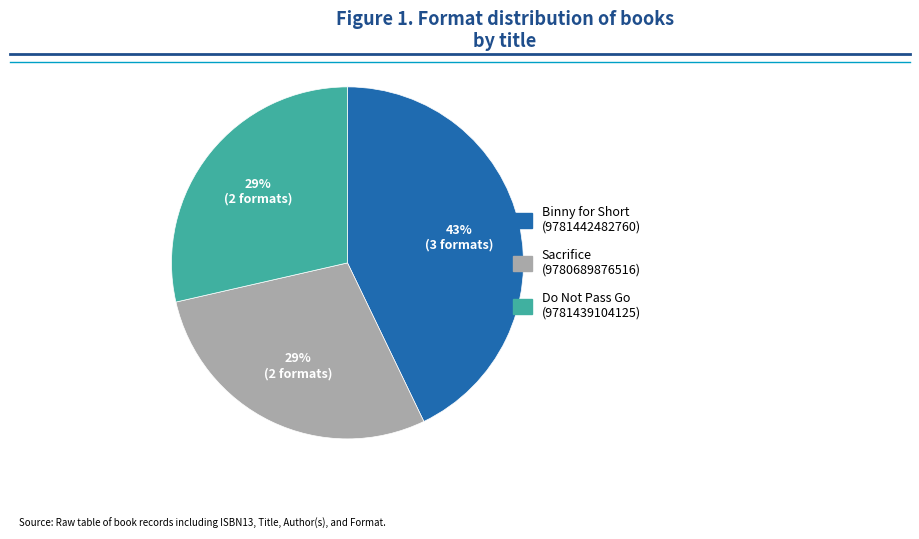

To the nearest percent, what is the difference between the Do Not Pass Go (9781439104125) and Binny for Short (9781442482760) slice percentages?

14%